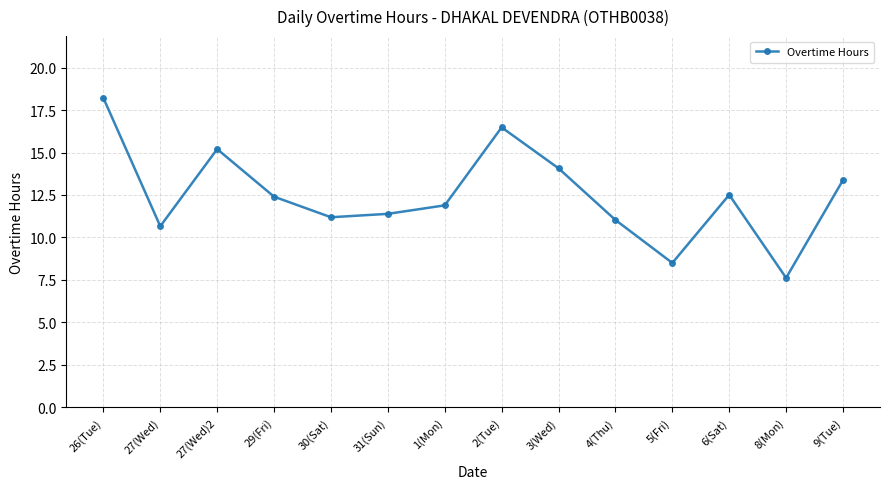

Which category has the highest value across all series?

26(Tue)